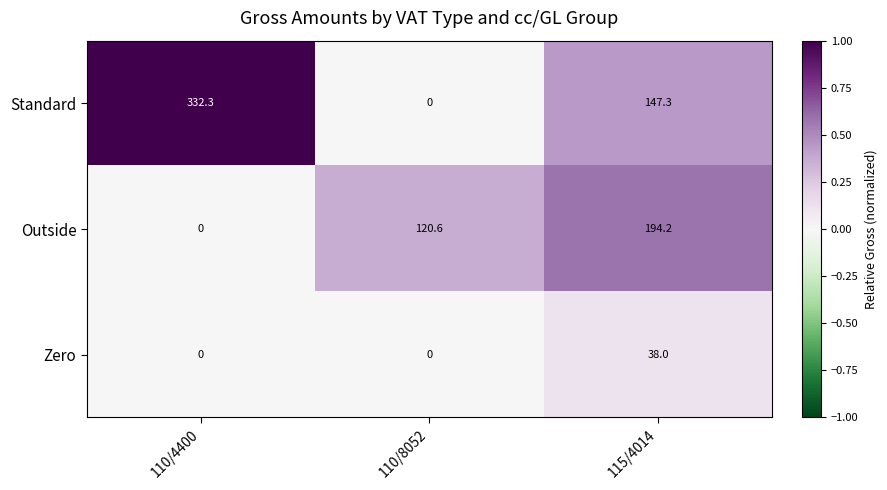

Where is Standard nearest to the value 166?

115/4014